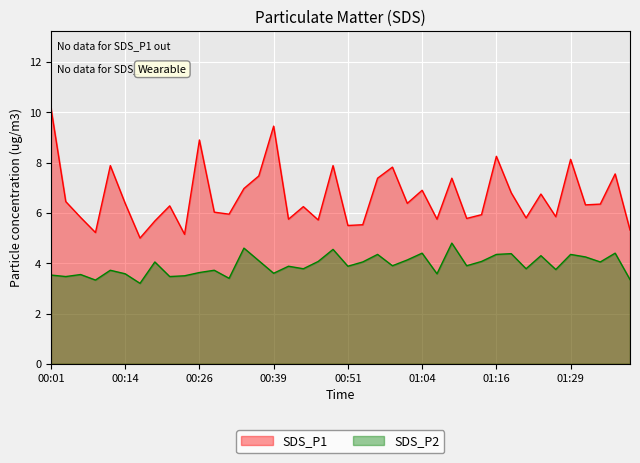

What is the approximate value of SDS_P1 at 01:26?

5.8